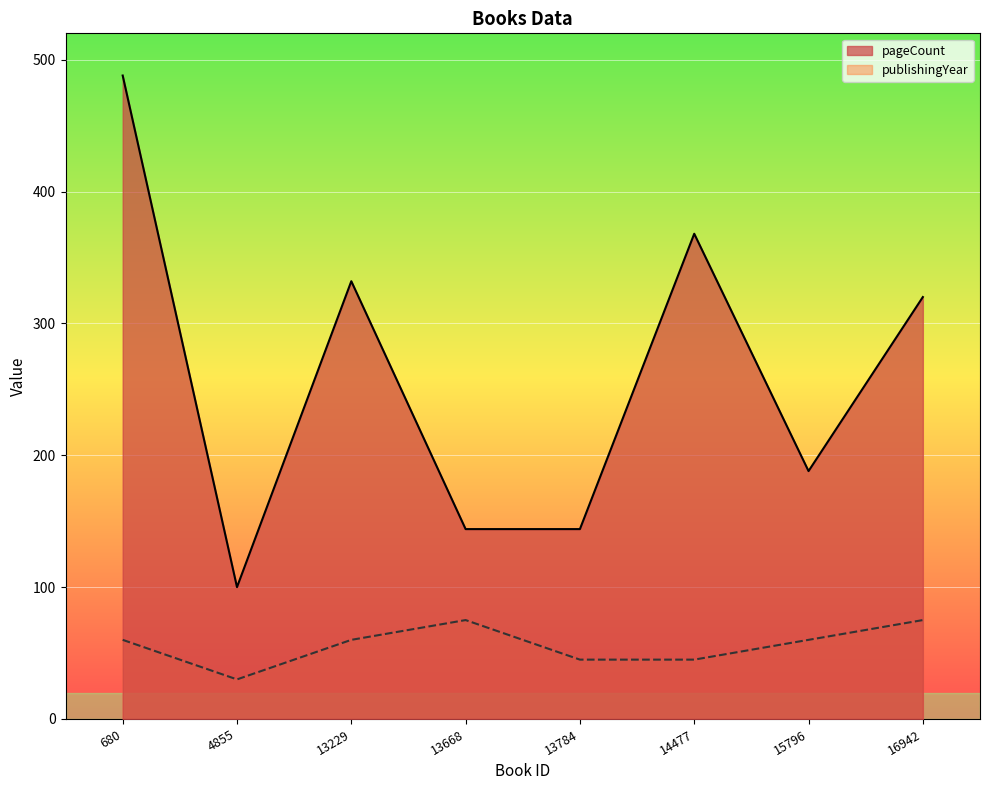

What is the difference between the second highest and minimum values in the publishingYear series?

45